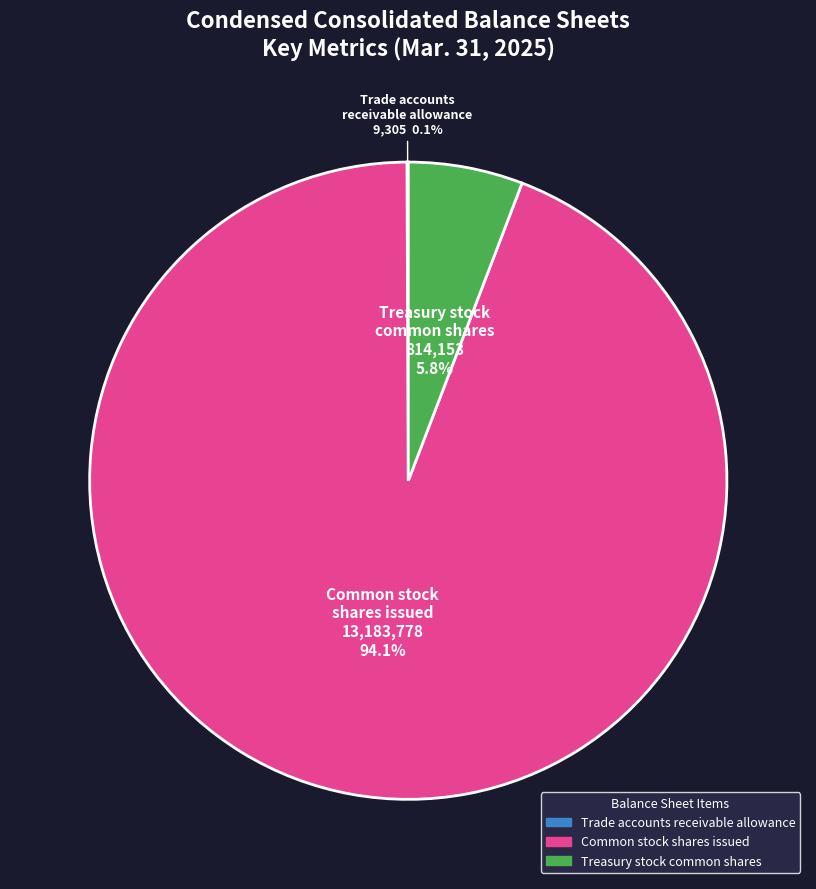

Approximately how many times larger is the value at Treasury stock common shares compared to Common stock shares issued?

0.1